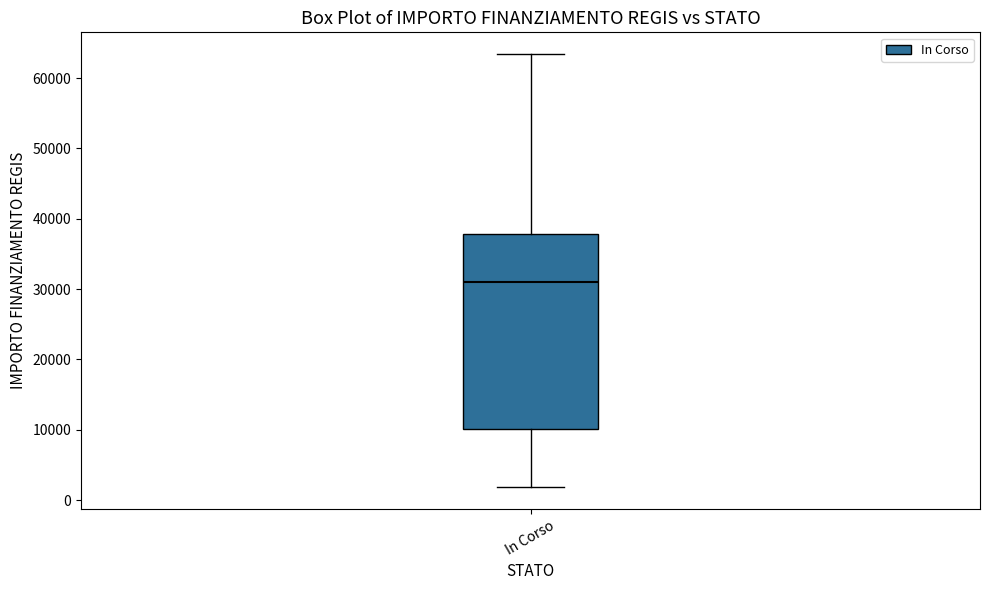

Where is the lower edge of the box for In Corso on the y-axis? The values are not printed on the chart, so give them approximately, as read against the axis.

10000